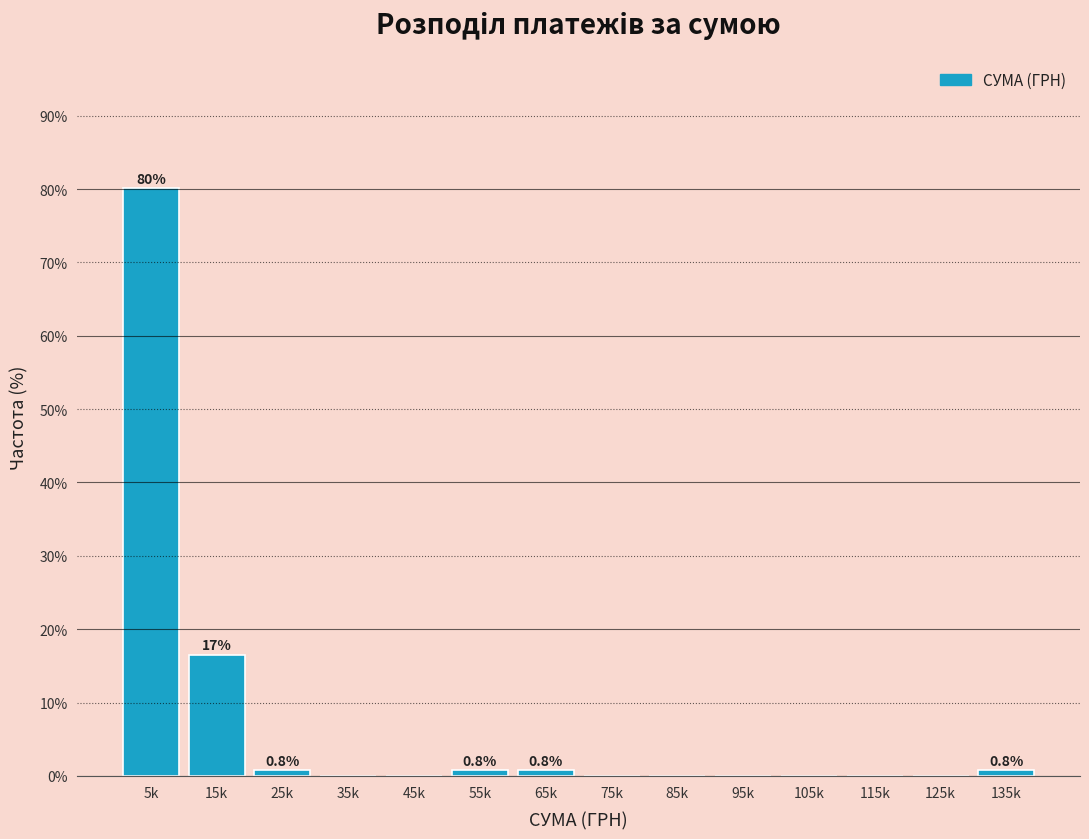

Reading left to right, list all the values displayed in this chart.

5k=80.2	15k=16.5	25k=0.8	35k=0.0	45k=0.0	55k=0.8	65k=0.8	75k=0.0	85k=0.0	95k=0.0	105k=0.0	115k=0.0	125k=0.0	135k=0.8